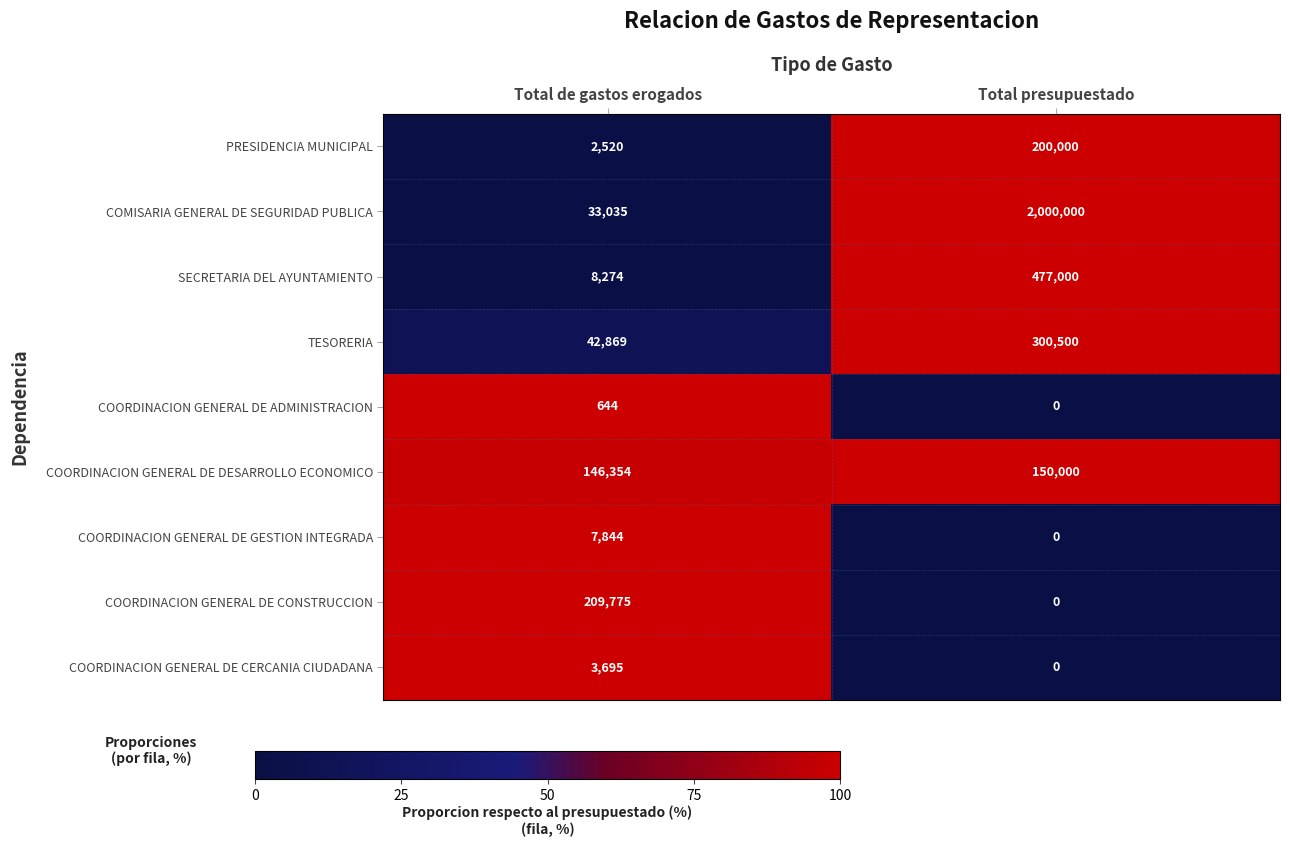

What is the average value of the PRESIDENCIA MUNICIPAL series?

101260